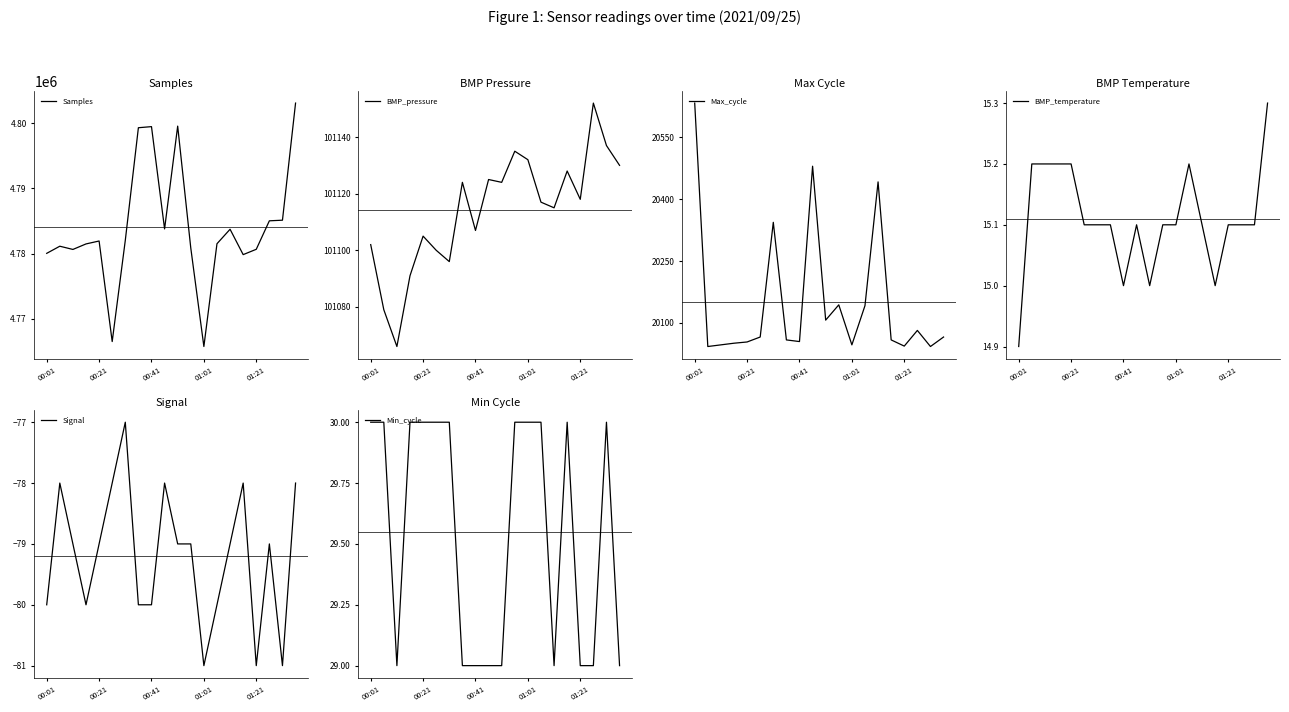

How many values in the Samples series exceed 4781933?

9